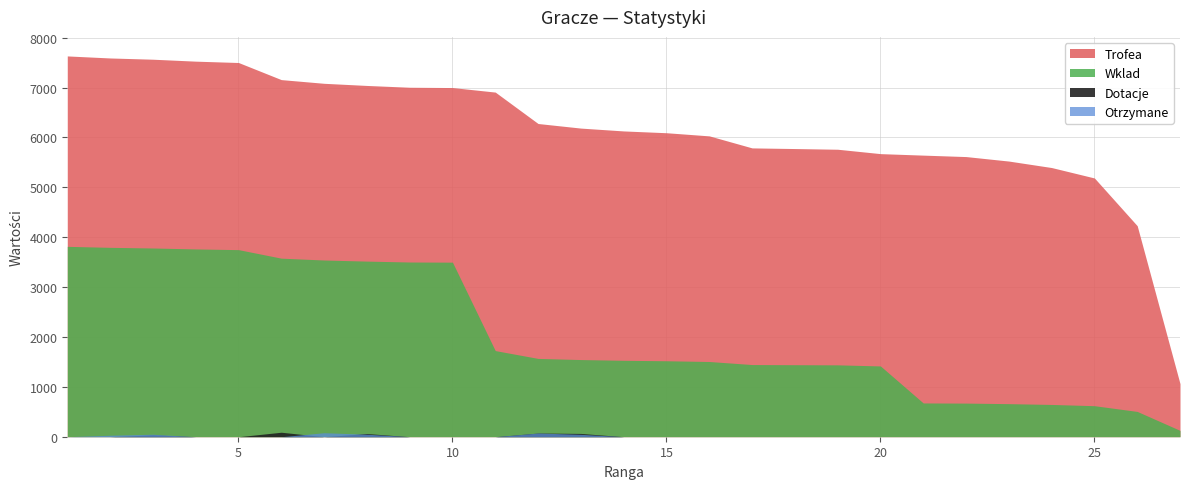

Which series has the largest total across all categories?

Trofea